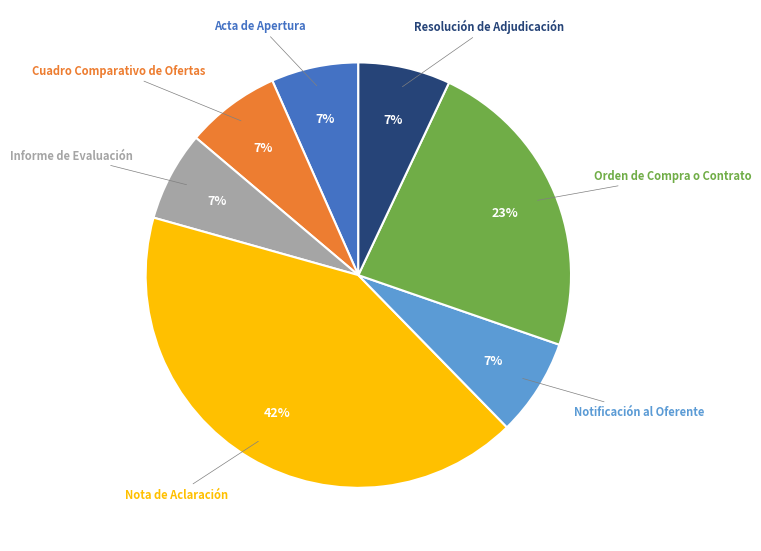

Is there a majority slice in this chart?

No